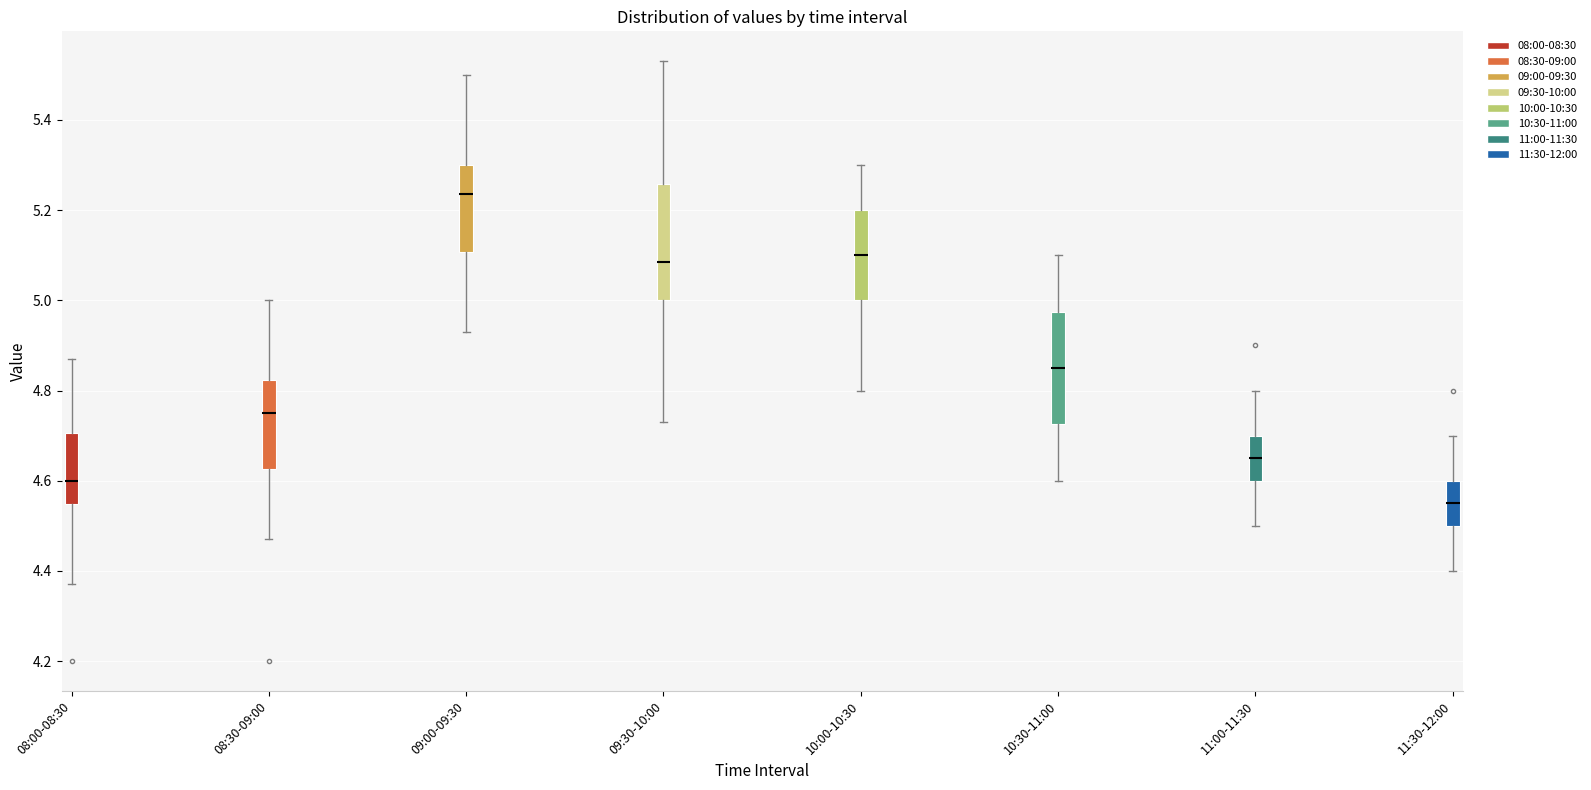

Reading left to right, transcribe this box plot: for each box, give where its median line is, the range the box spans, and where its two whiskers end, as read against the y-axis. The values are not printed on the chart, so give them approximately, as read against the axis.

08:00-08:30: median 4.60, box 4.54 to 4.70, whiskers 4.38 to 4.88
08:30-09:00: median 4.76, box 4.62 to 4.82, whiskers 4.48 to 5.00
09:00-09:30: median 5.24, box 5.10 to 5.30, whiskers 4.94 to 5.50
09:30-10:00: median 5.08, box 5.00 to 5.26, whiskers 4.74 to 5.54
10:00-10:30: median 5.10, box 5.00 to 5.20, whiskers 4.80 to 5.30
10:30-11:00: median 4.86, box 4.72 to 4.98, whiskers 4.60 to 5.10
11:00-11:30: median 4.66, box 4.60 to 4.70, whiskers 4.50 to 4.80
11:30-12:00: median 4.56, box 4.50 to 4.60, whiskers 4.40 to 4.70